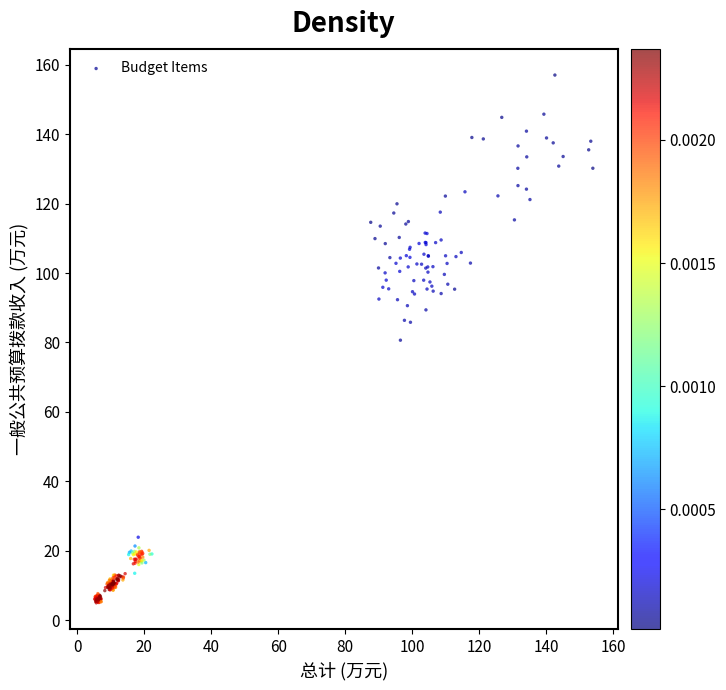

What is the range of X values (max minus min)?

148.8